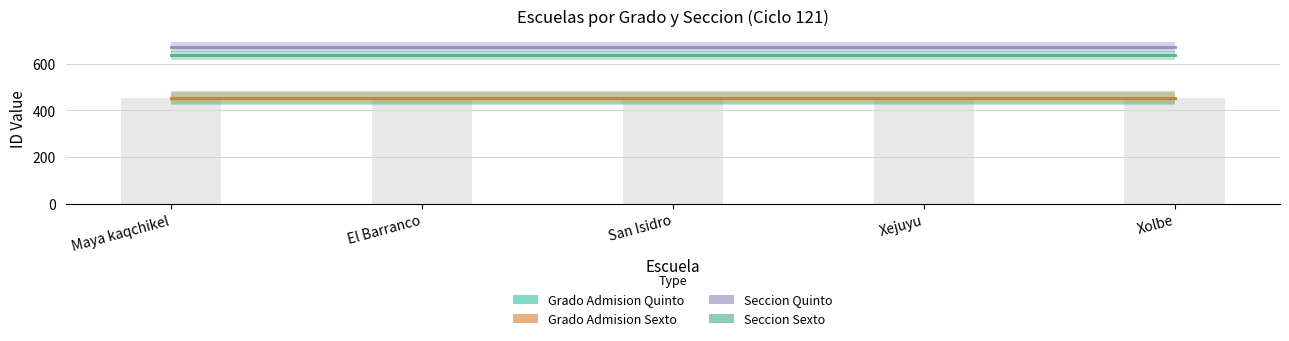

What is the highest value of the Grado Admision Sexto series?

454